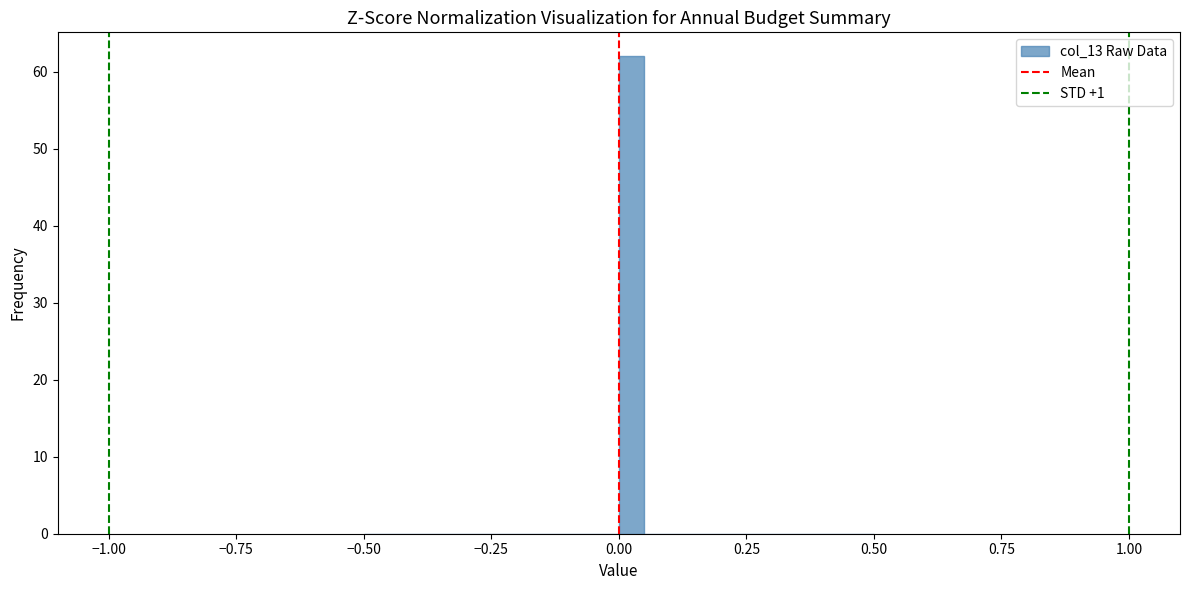

Around what value on the x-axis is the tallest bar? Give the approximate position of its centre, as read against the axis.

0.05